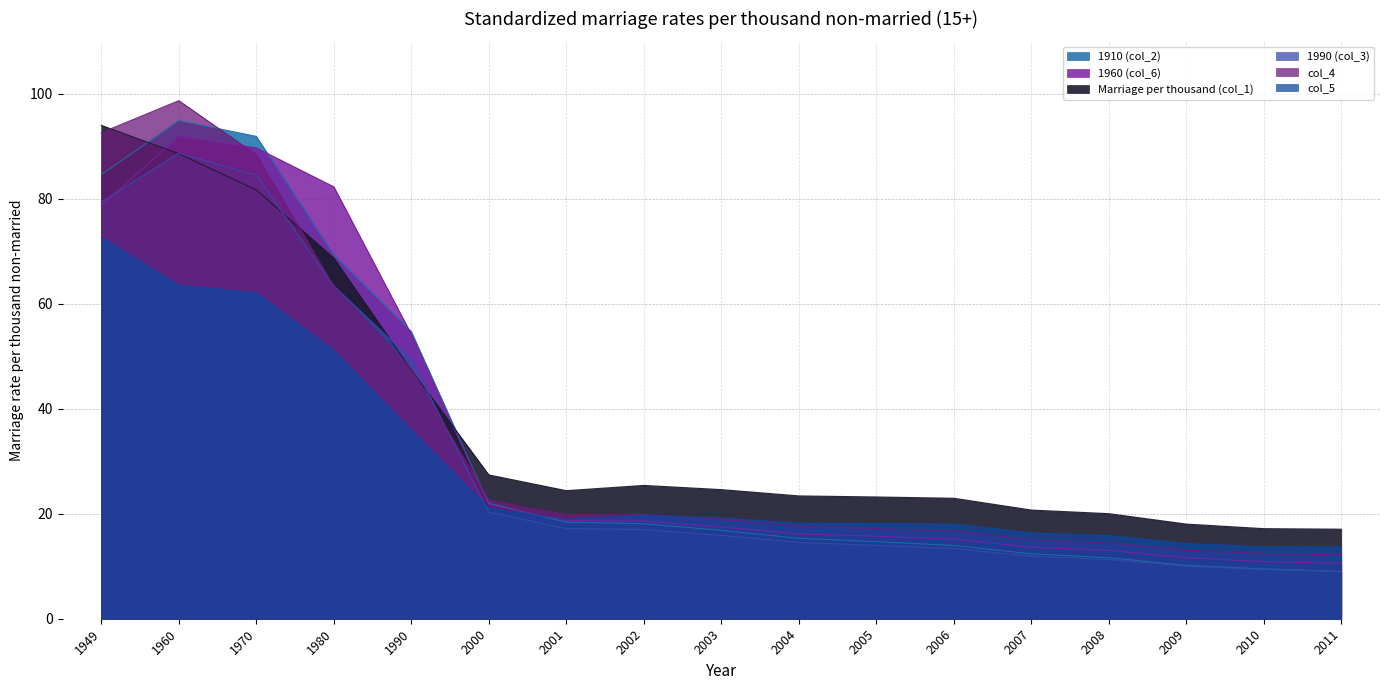

How many data points in 1990 (col_3) are less than 15?

8